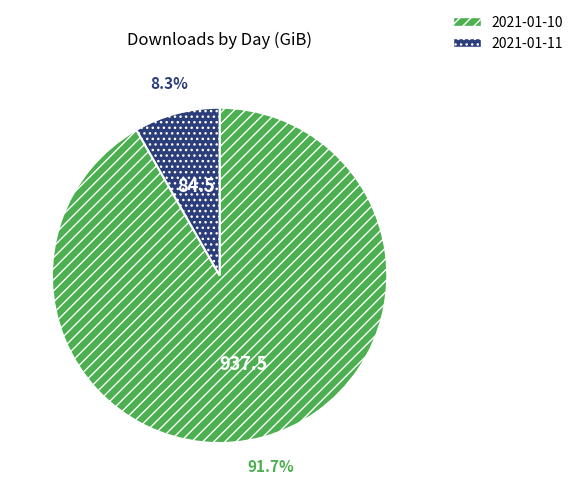

Rank the categories by value from highest to lowest.

2021-01-10, 2021-01-11